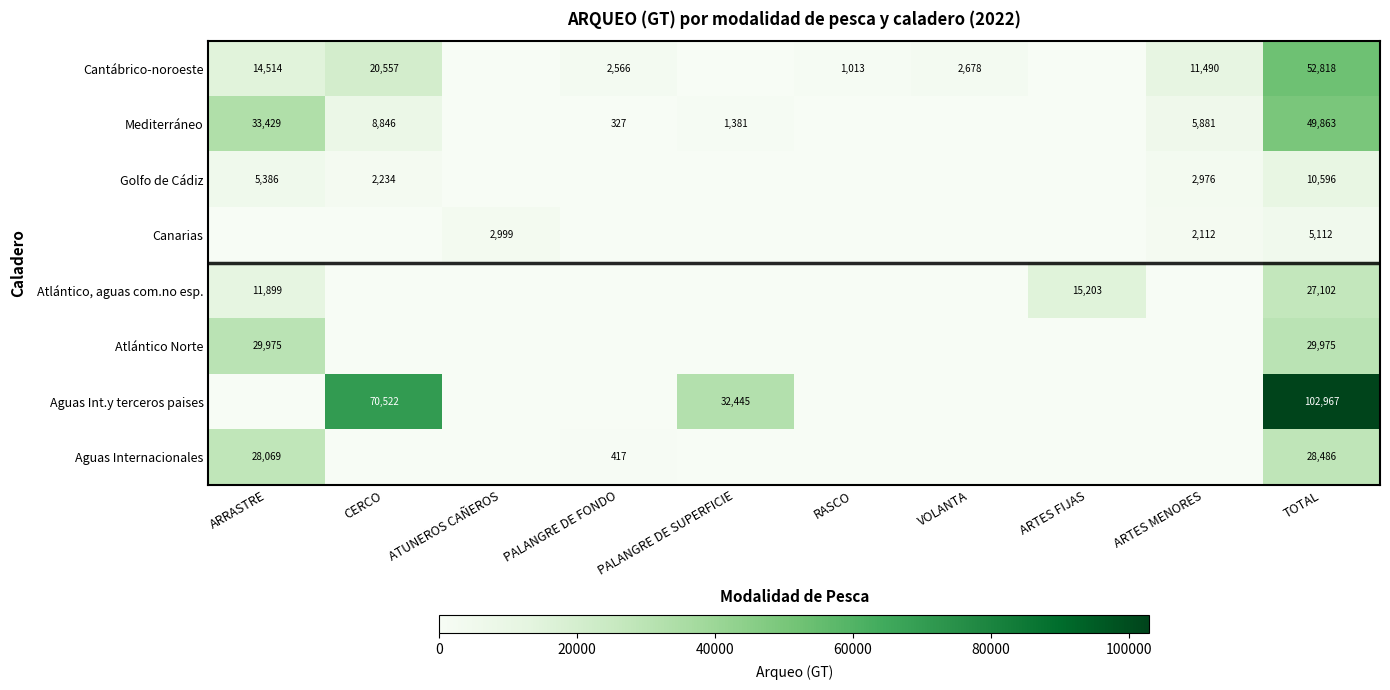

List the series in order of their peak value, lowest first.

Canarias, Golfo de Cádiz, Atlántico, aguas com.no esp., Aguas Internacionales, Atlántico Norte, Mediterráneo, Cantábrico-noroeste, Aguas Int.y terceros paises